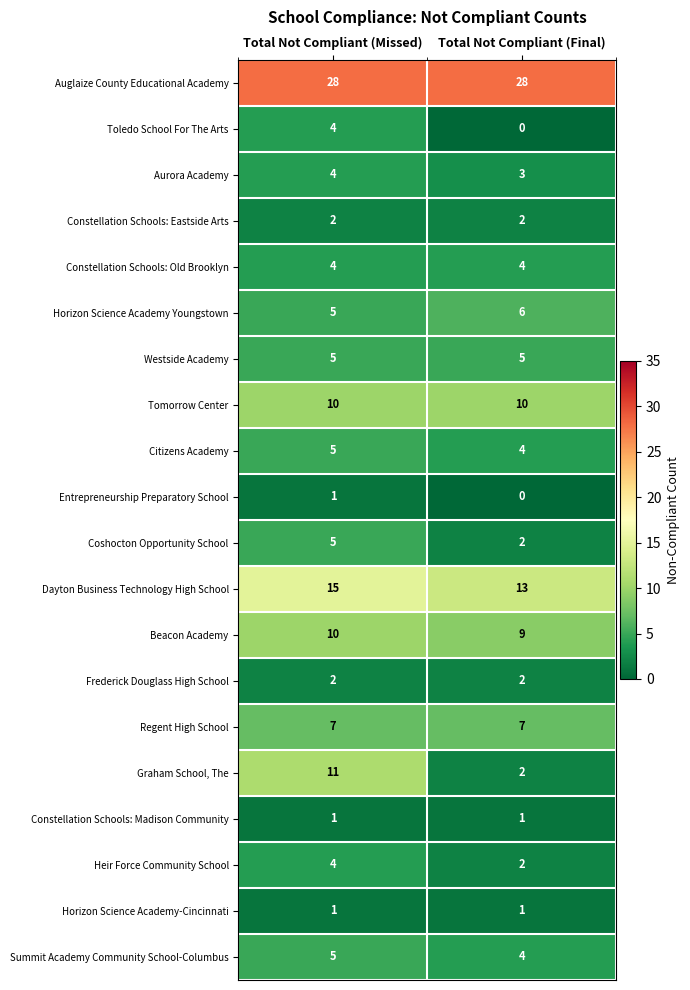

The Auglaize County Educational Academy series shows 28 at Total Not Compliant (Final). True or false?

True